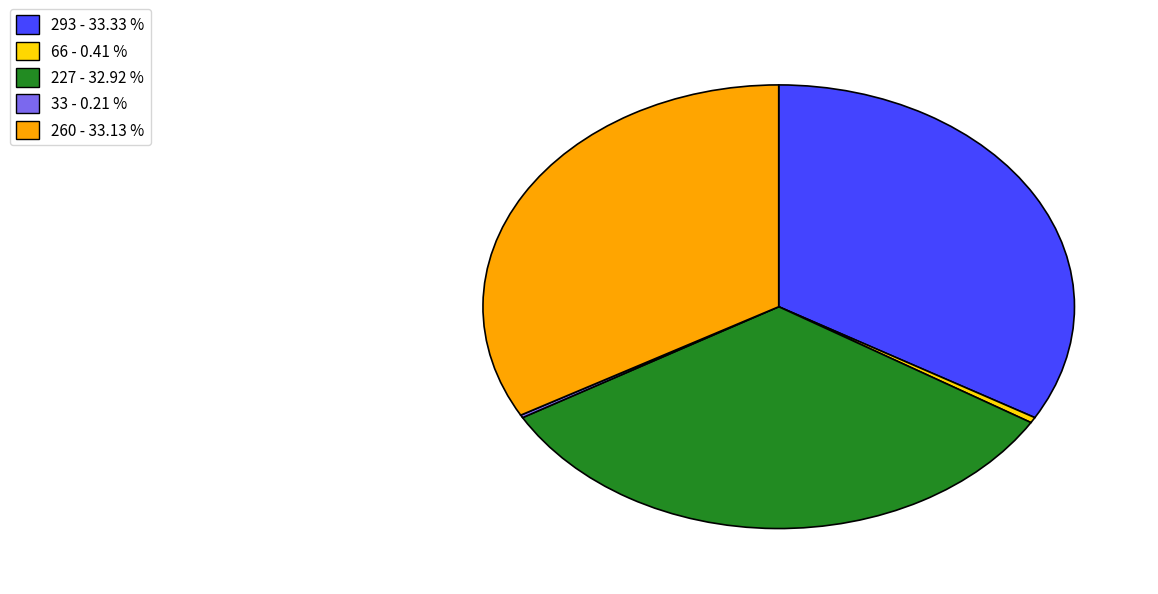

Is there any slice that represents more than half of the pie?

No